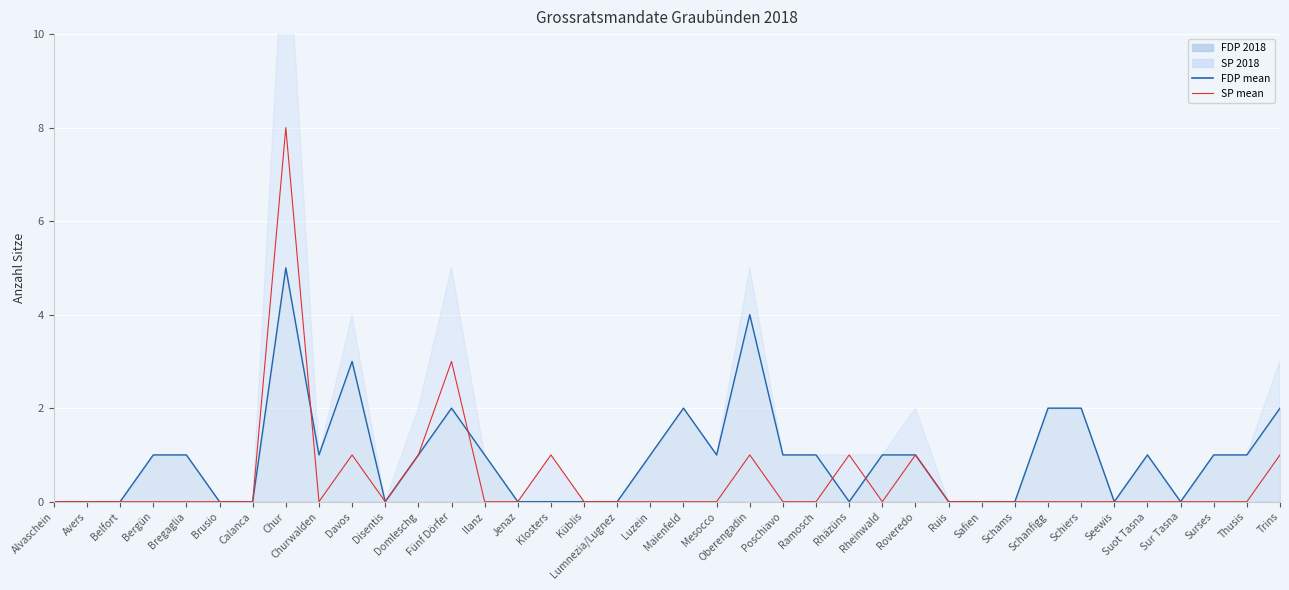

Reading left to right, transcribe all the data shown in this chart.

FDP 2018 line: 0	0	0	1	1	0	0	5	1	3	0	1	2	1	0	0	0	0	1	2	1	4	1	1	0	1	1	0	0	0	2	2	0	1	0	1	1	2
SP 2018 line: 0	0	0	0	0	0	0	8	0	1	0	1	3	0	0	1	0	0	0	0	0	1	0	0	1	0	1	0	0	0	0	0	0	0	0	0	0	1